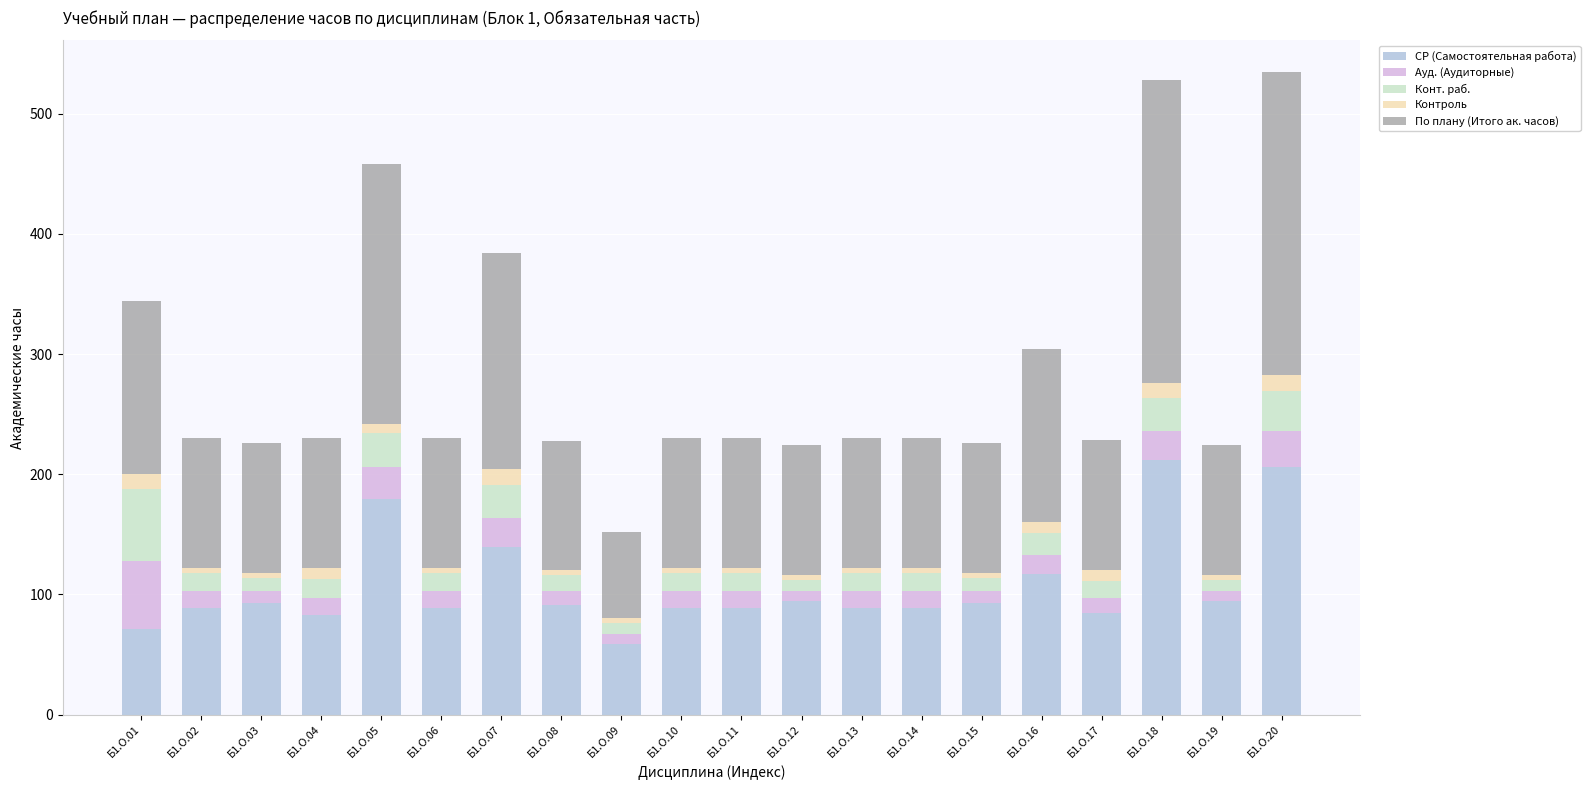

What is the total value across all series at Б1.О.07?

384.4